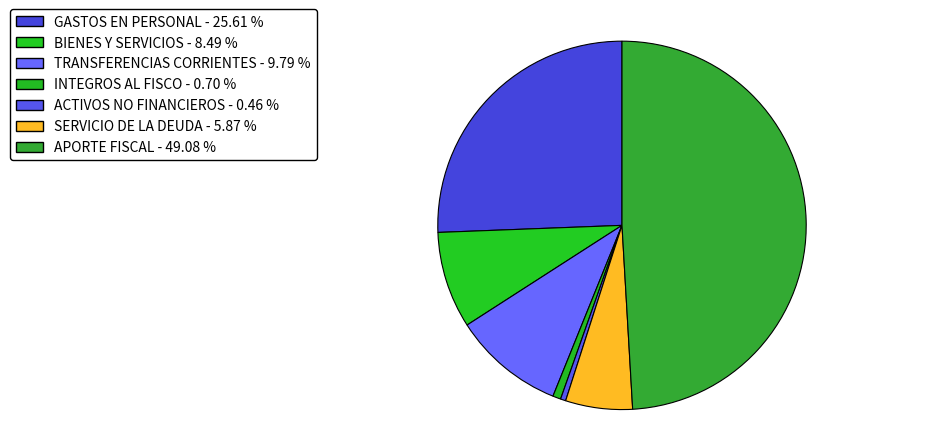

Which slice is the smallest?

ADQUISICIÓN DE ACTIVOS NO FINANCIEROS